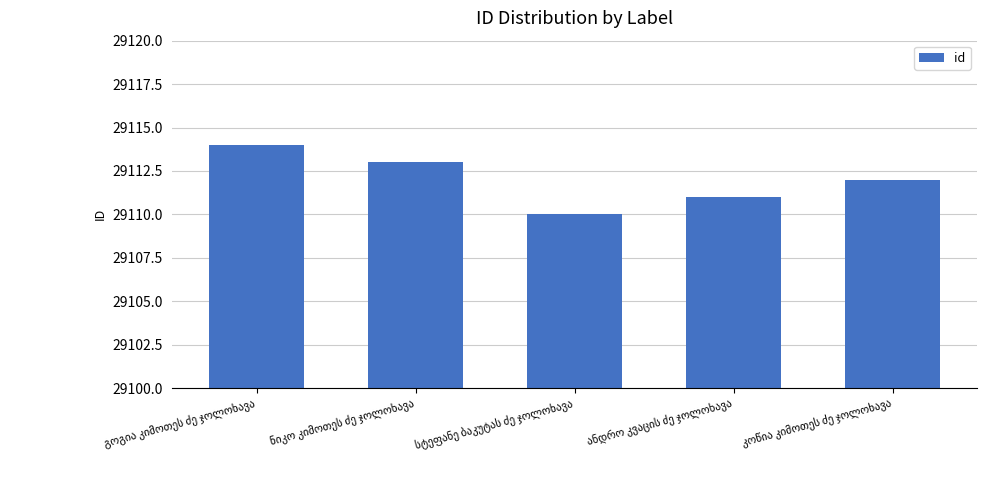

What is the minimum value shown in the chart?

29110